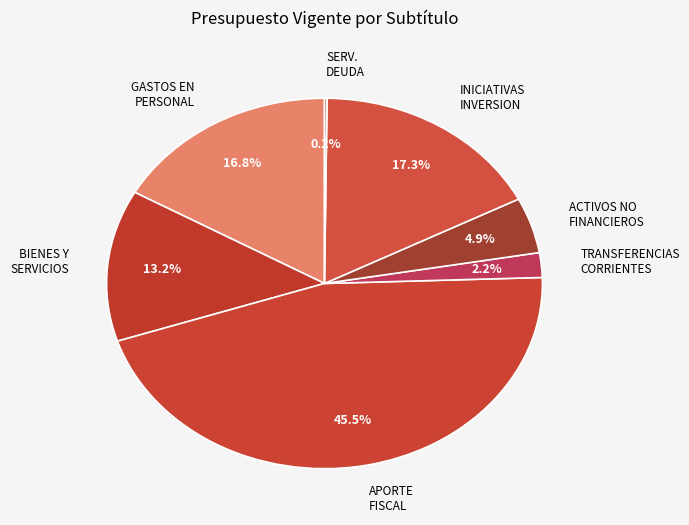

What is the largest slice in the pie chart?

APORTE FISCAL